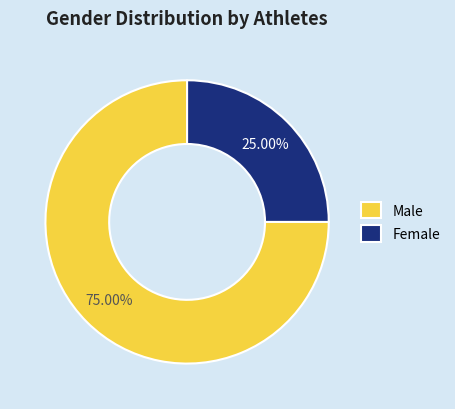

Is it true that Female is 18% of the pie?

False